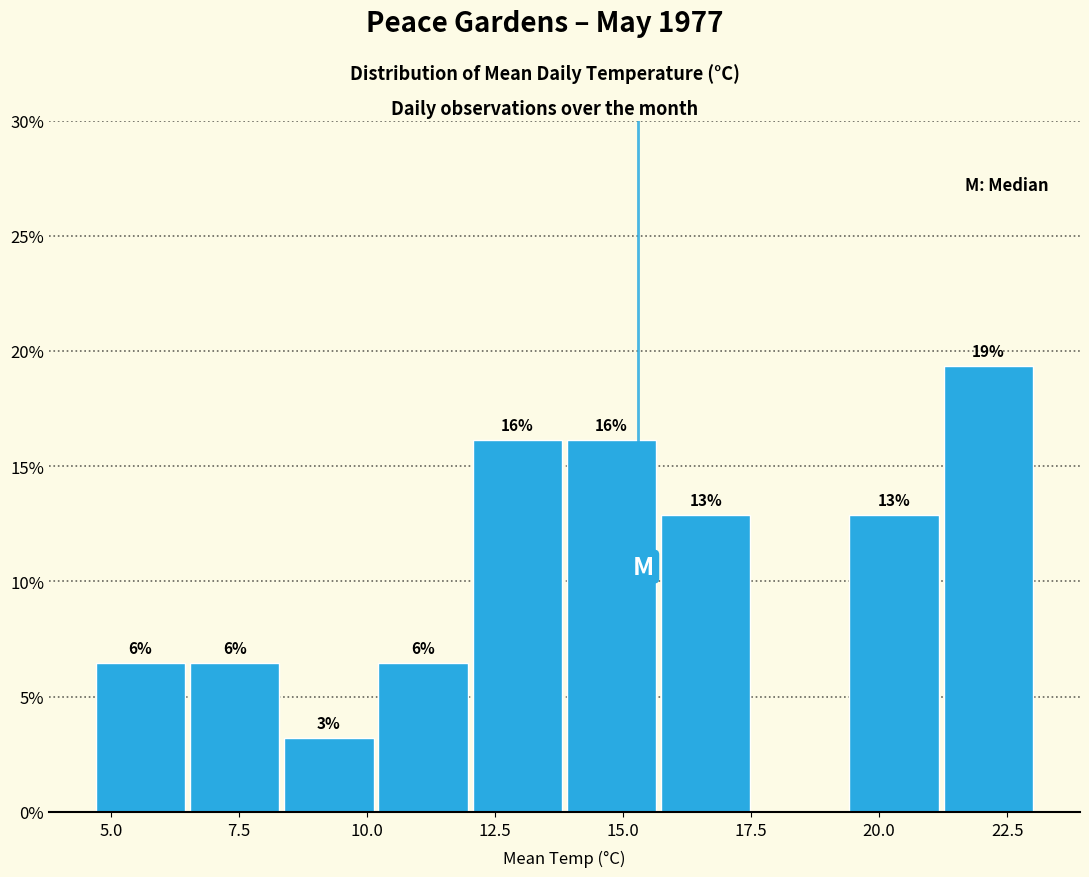

Around what value on the x-axis is the tallest bar? Give the approximate position of its centre, as read against the axis.

22.0